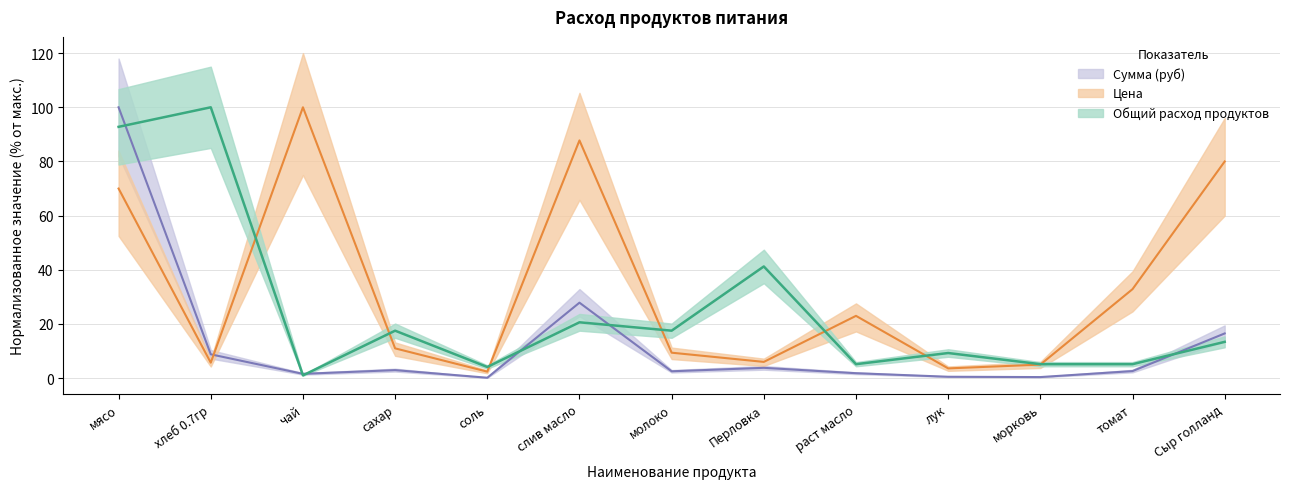

What is the sum of the Сумма (руб) values at сахар and слив масло?

30.8